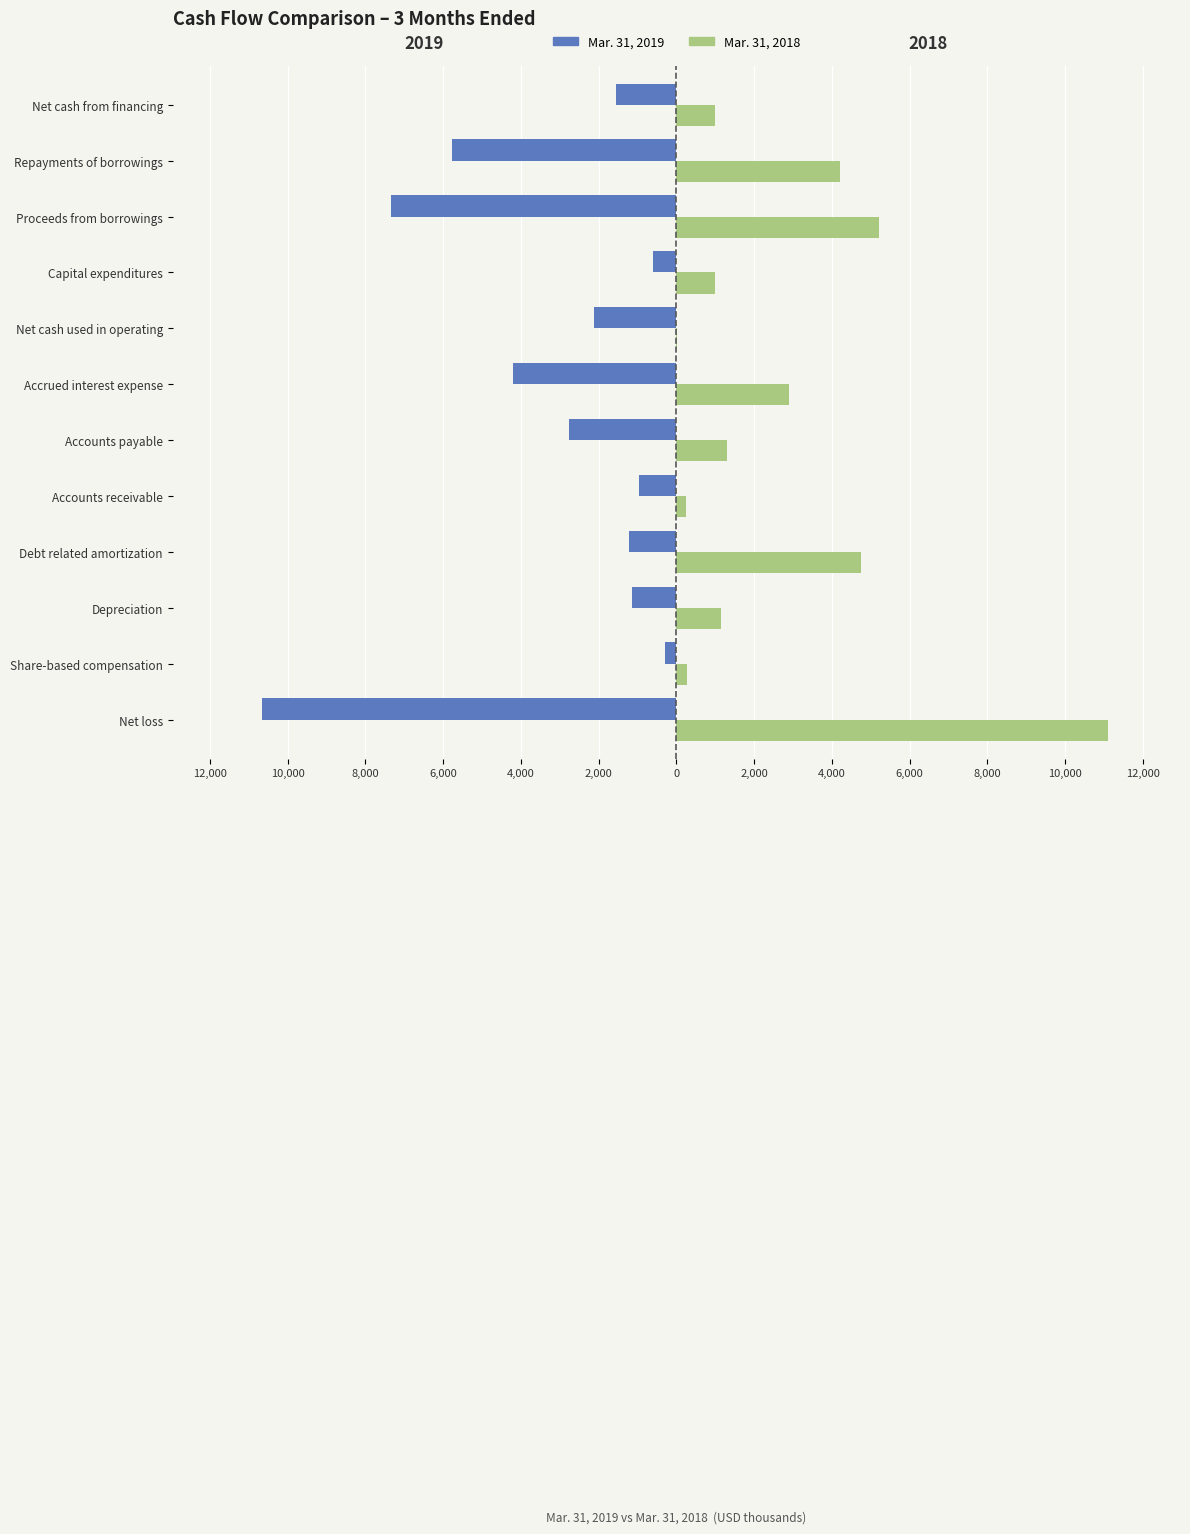

What are all the series names shown in the legend?

Mar. 31, 2019, Mar. 31, 2018